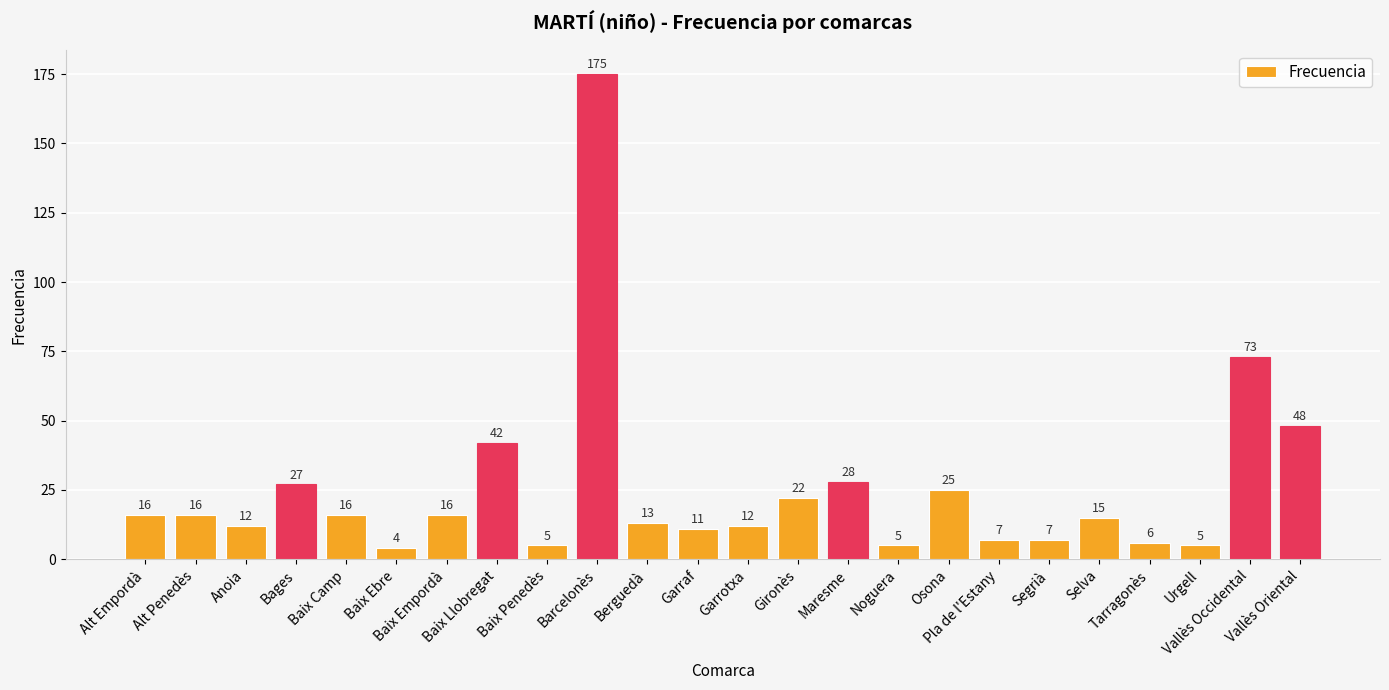

What is the minimum value shown in the chart?

4